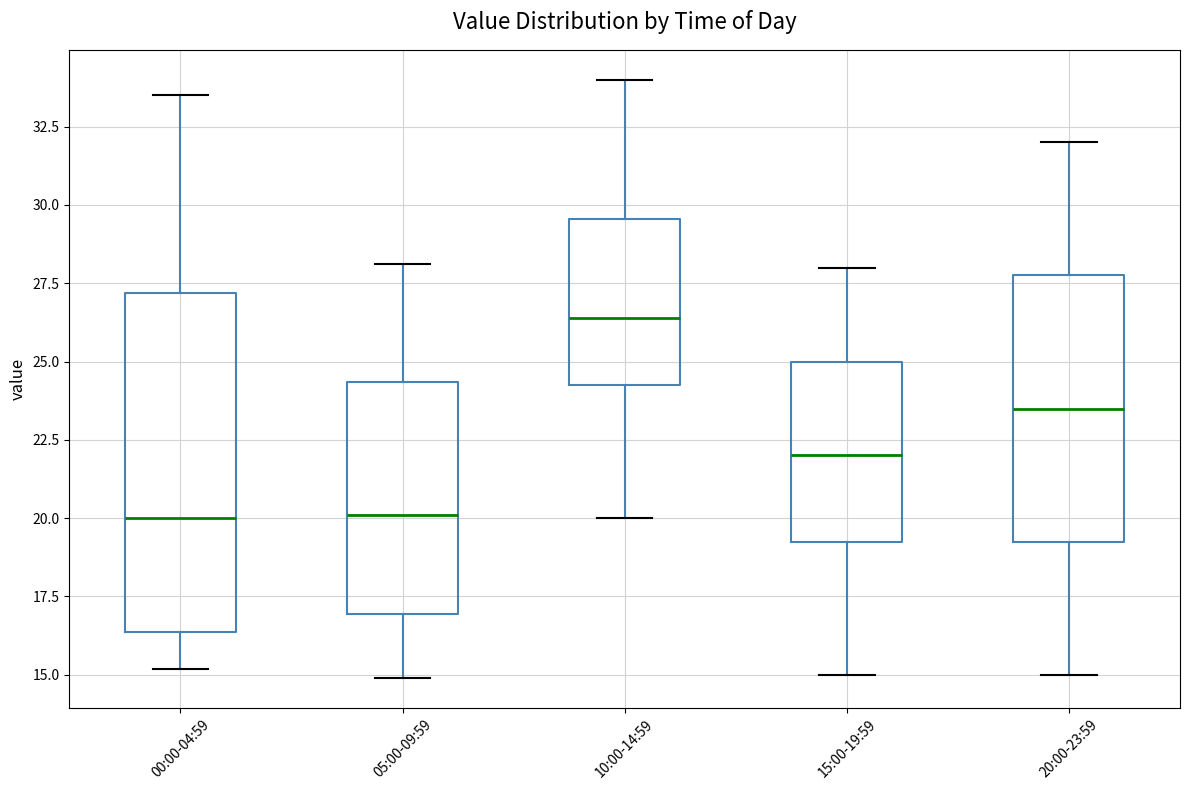

Which box's median line is the highest?

10:00-14:59